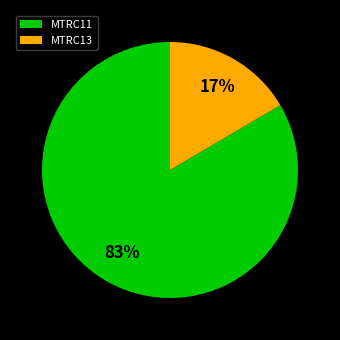

Between MTRC13 and MTRC11, which is larger?

MTRC11